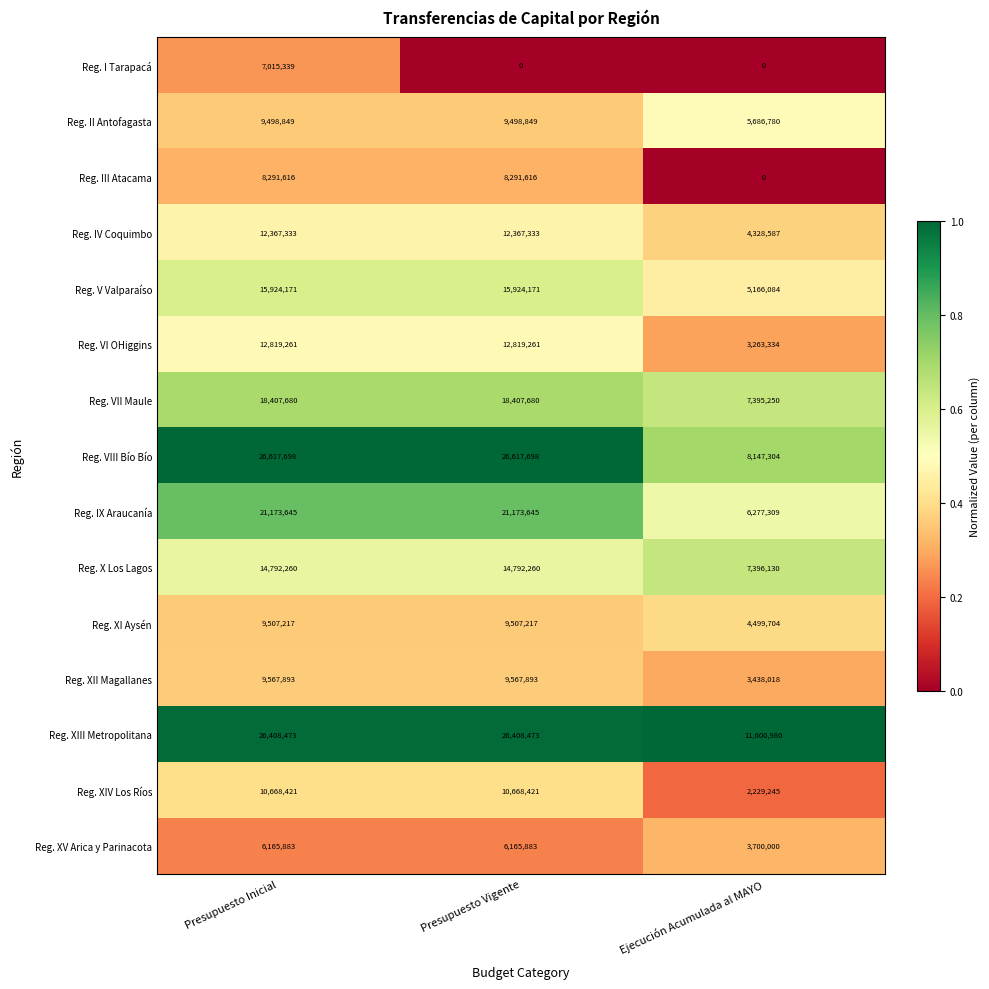

Rank the series at Presupuesto Vigente from highest to lowest value.

Reg. VIII Bío Bío, Reg. XIII Metropolitana, Reg. IX Araucanía, Reg. VII Maule, Reg. V Valparaíso, Reg. X Los Lagos, Reg. VI OHiggins, Reg. IV Coquimbo, Reg. XIV Los Ríos, Reg. XII Magallanes, Reg. XI Aysén, Reg. II Antofagasta, Reg. III Atacama, Reg. XV Arica y Parinacota, Reg. I Tarapacá